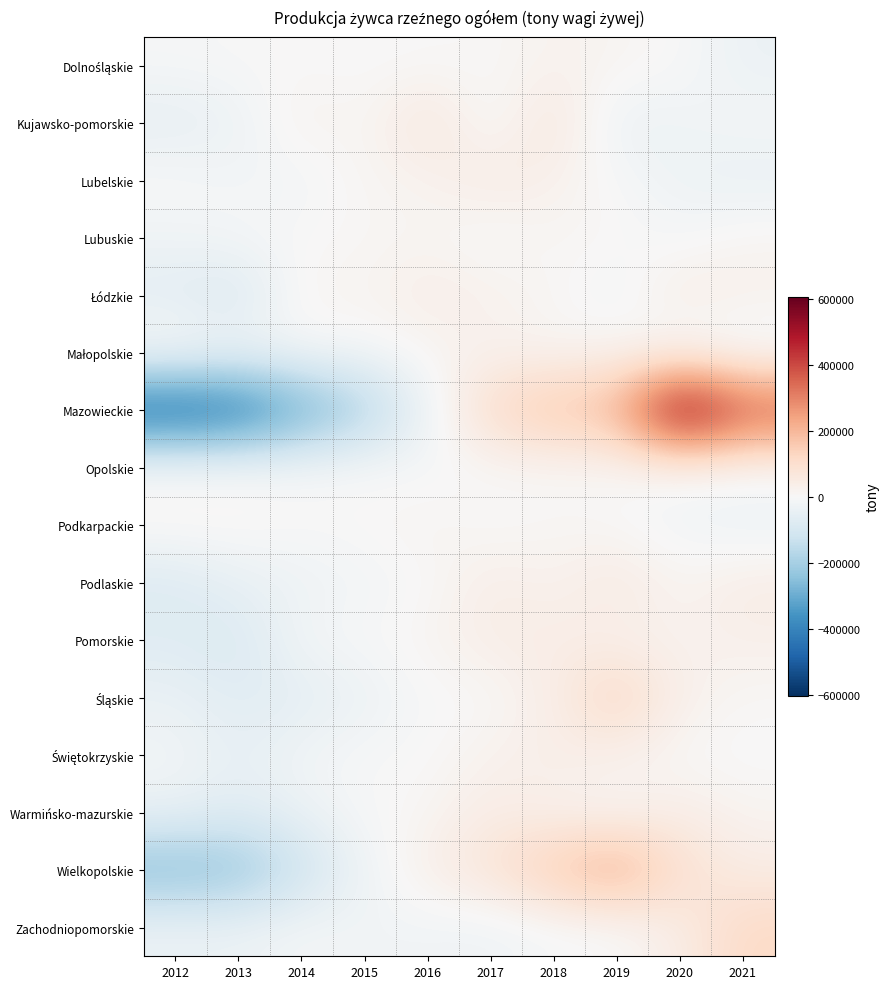

At which category is the sum across all series the highest?

2020